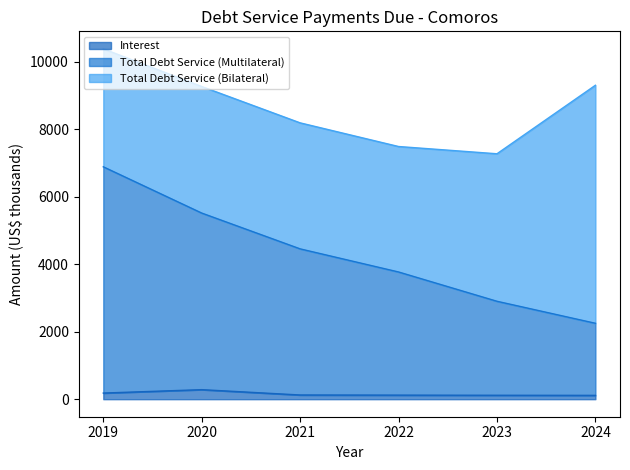

What is the average value of the Interest series?

157